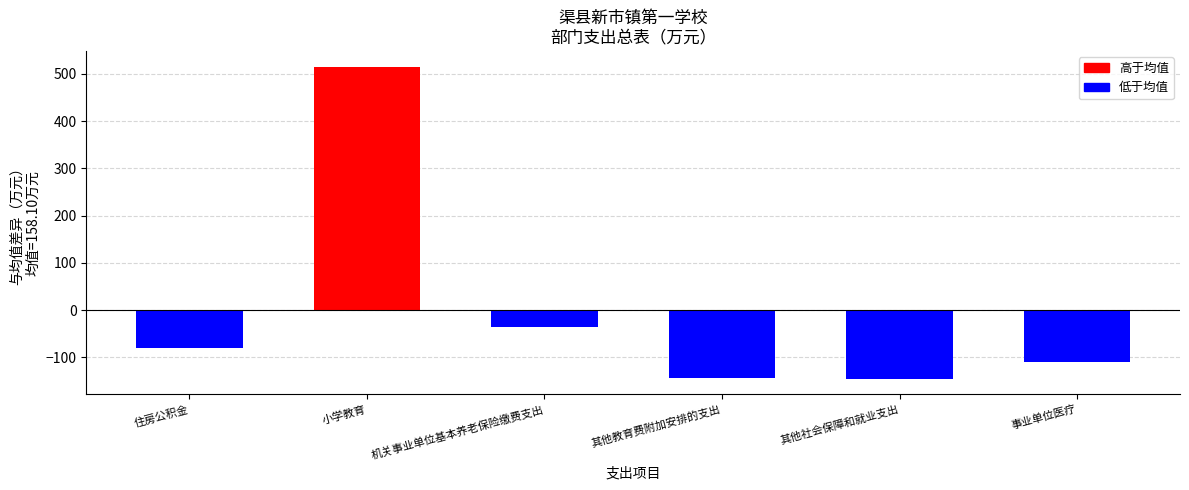

What is the greatest value displayed?

515.5